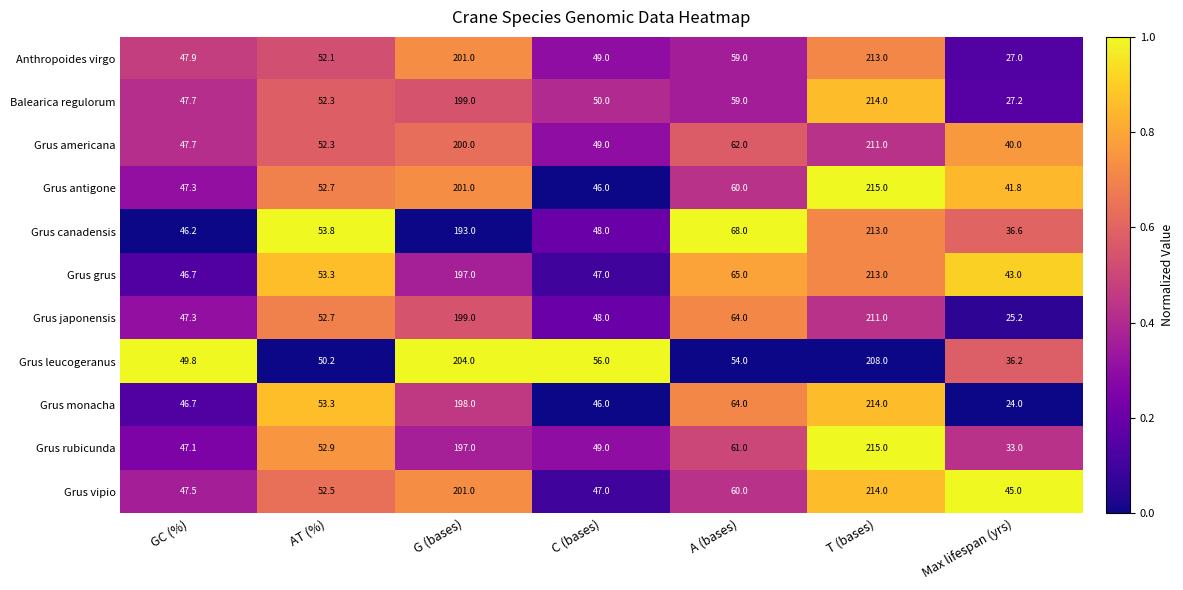

What is the difference between the highest and lowest values at C (bases)?

10.0